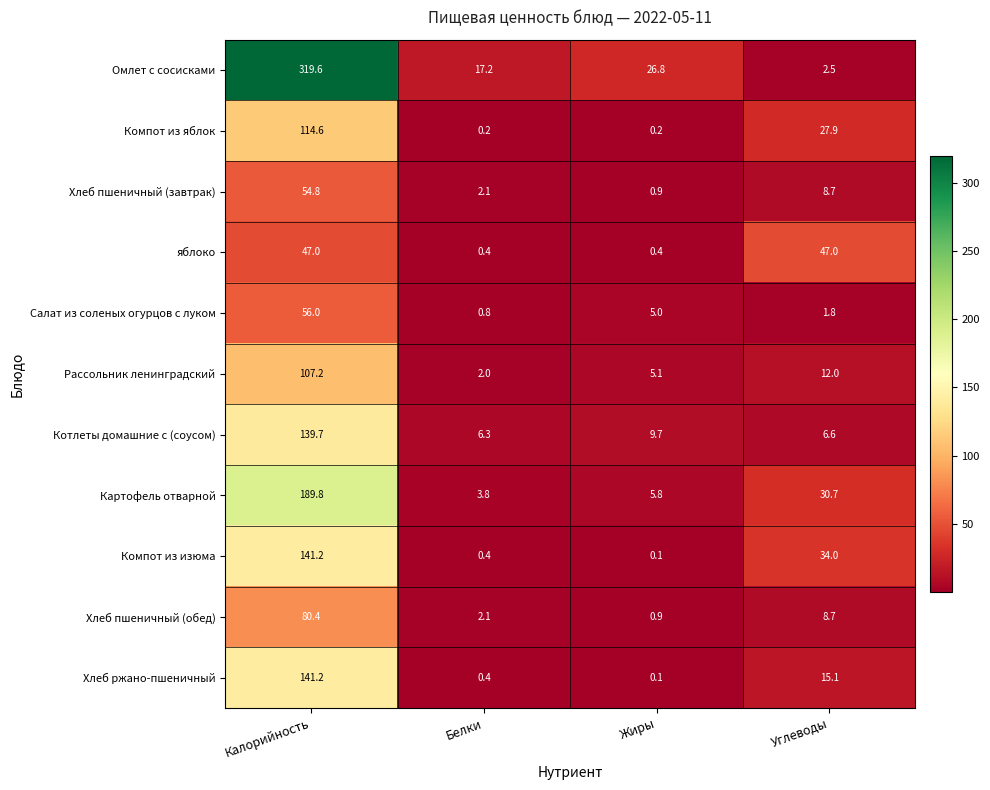

At which label does Омлет с сосисками first exceed 26?

Калорийность